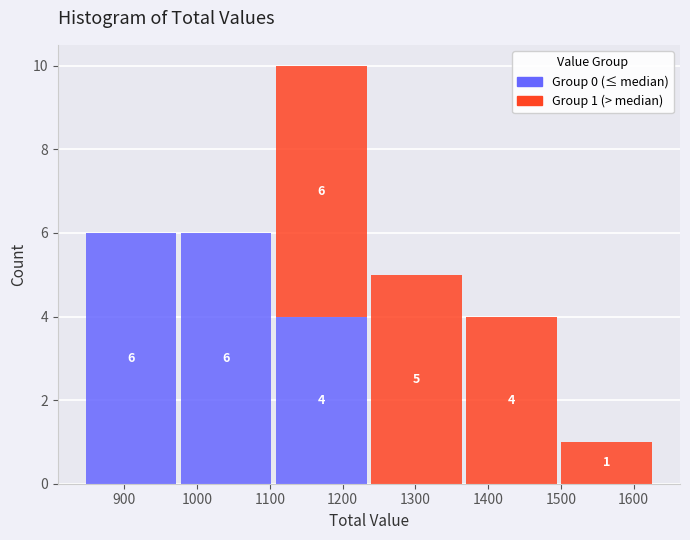

Which range on the x-axis has the tallest stacked bar (by total height)?

1110 to 1240